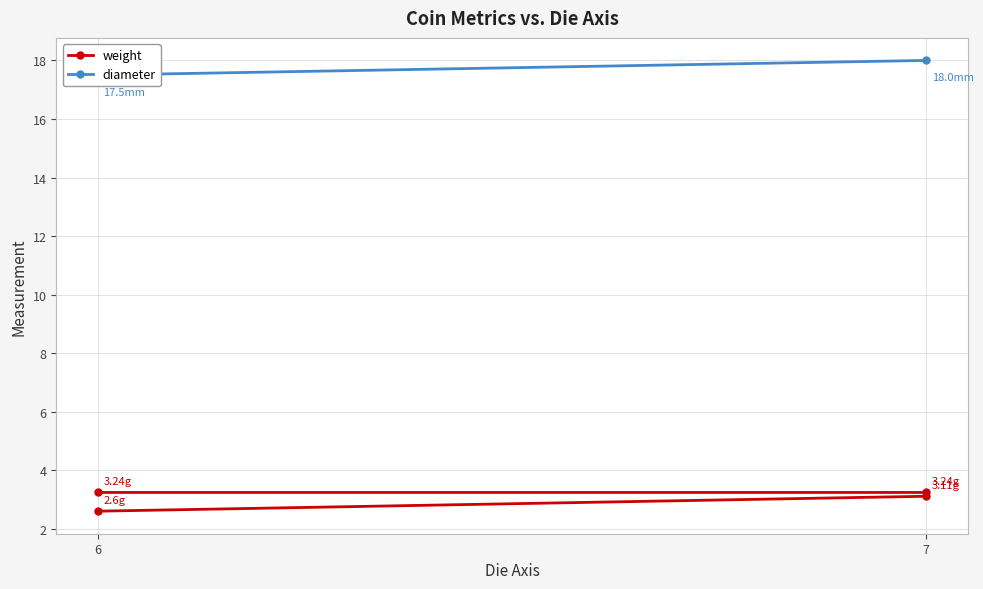

Count the values in the range 3 to 4.

3